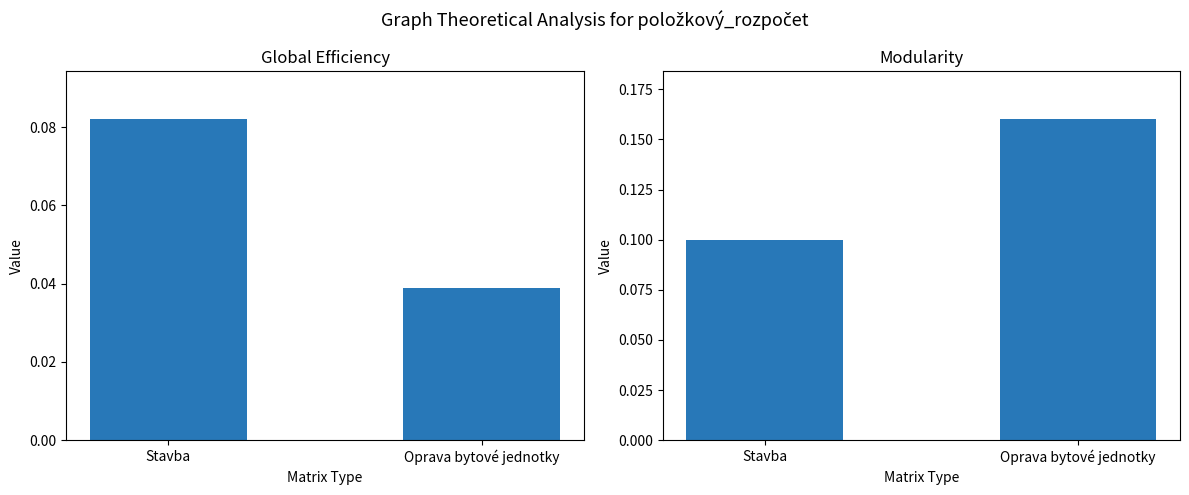

Rank the series at Oprava bytové jednotky from lowest to highest value.

Global Efficiency, Modularity